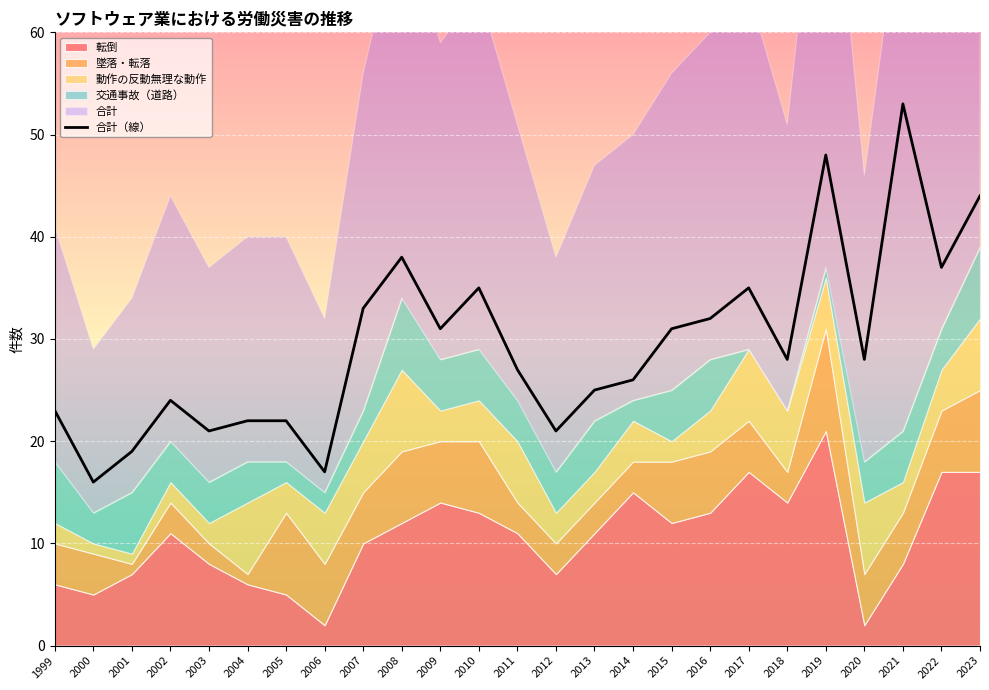

Is it true that the value at 2010 is 35?

True